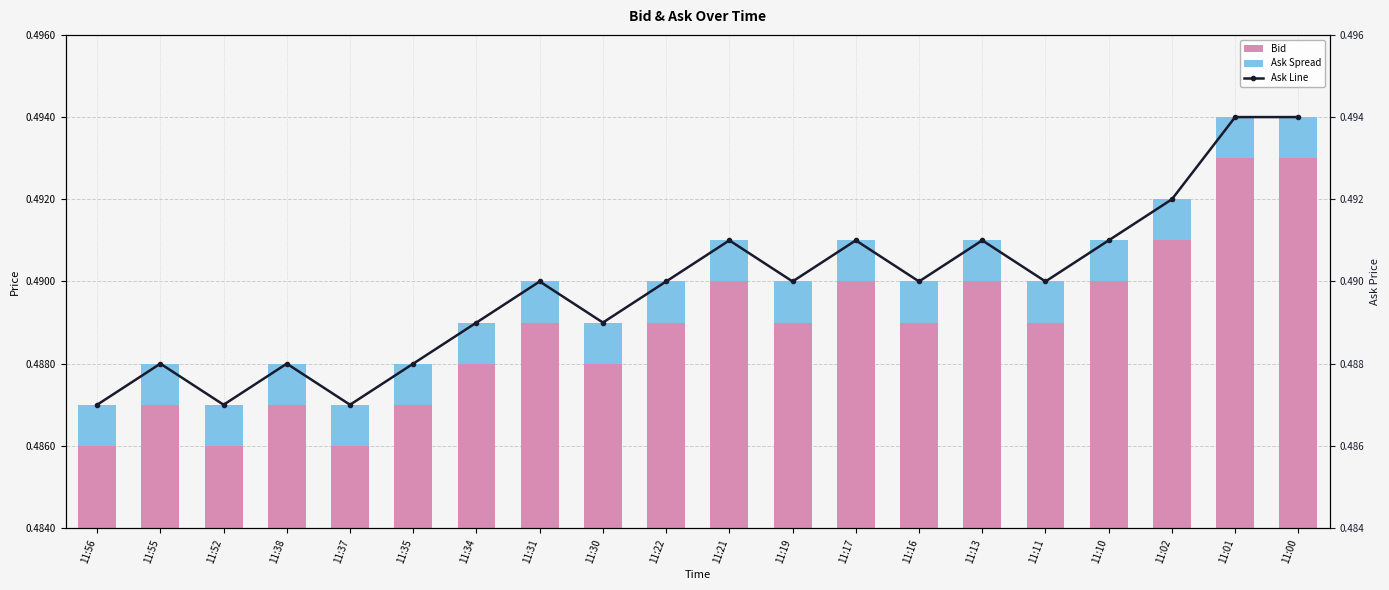

Rank the categories by Bid value from lowest to highest.

11:56, 11:52, 11:37, 11:55, 11:38, 11:35, 11:34, 11:30, 11:31, 11:22, 11:19, 11:16, 11:11, 11:21, 11:17, 11:13, 11:10, 11:02, 11:01, 11:00